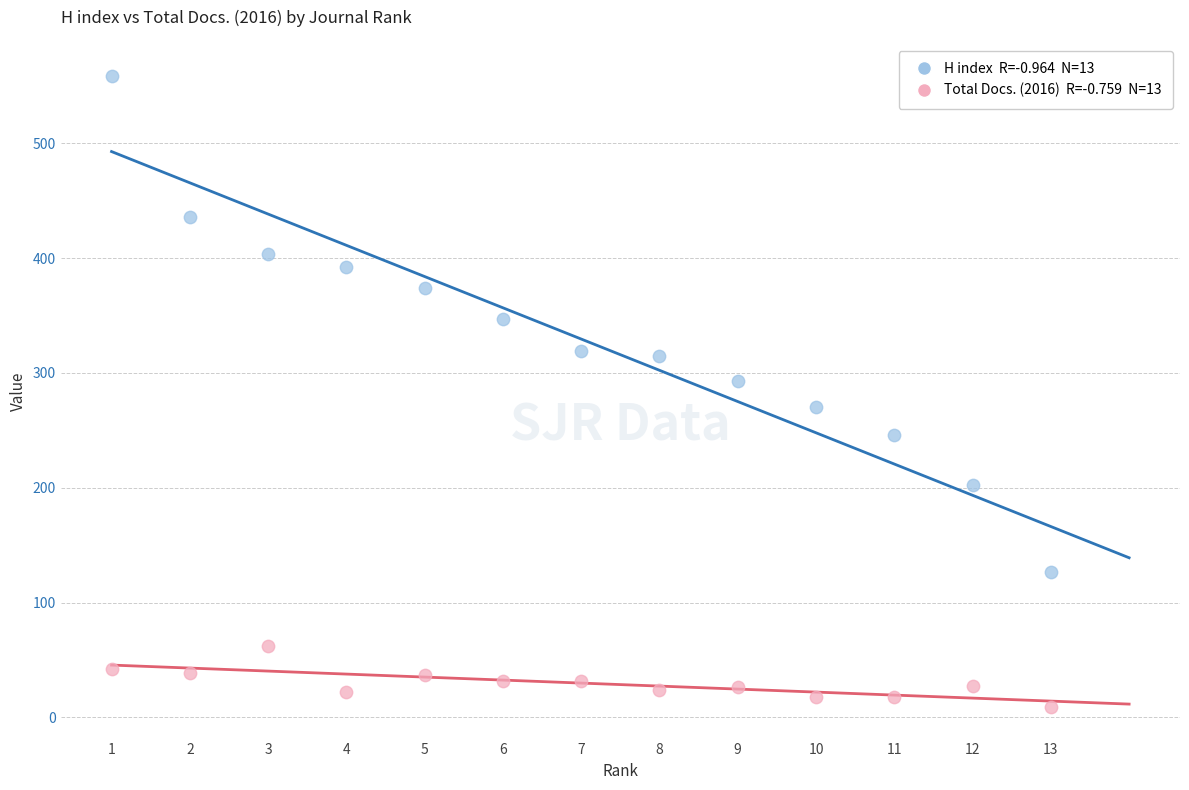

Across all data points, what is the range of Y values (max minus min)?

550